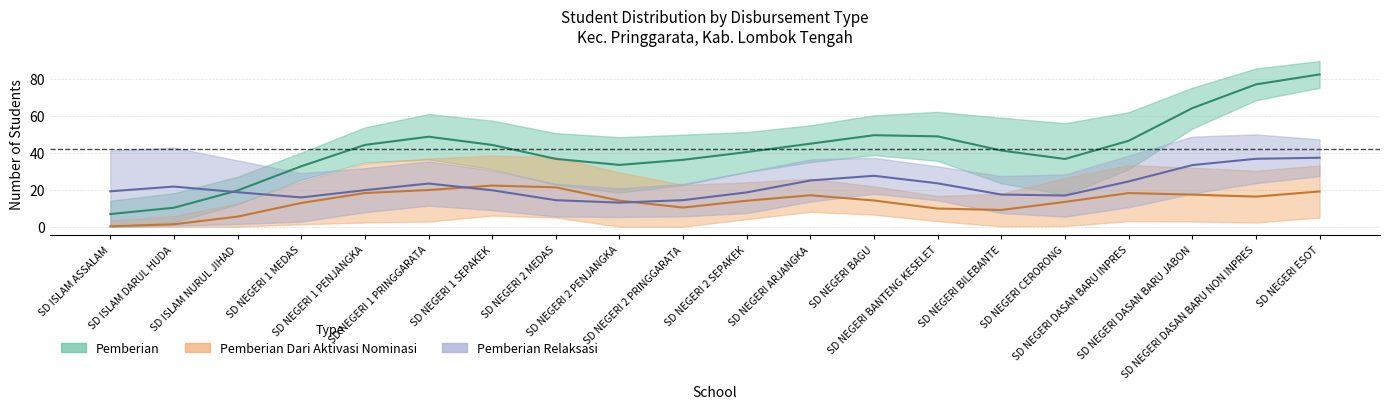

What is the sum of all Pemberian values?

843